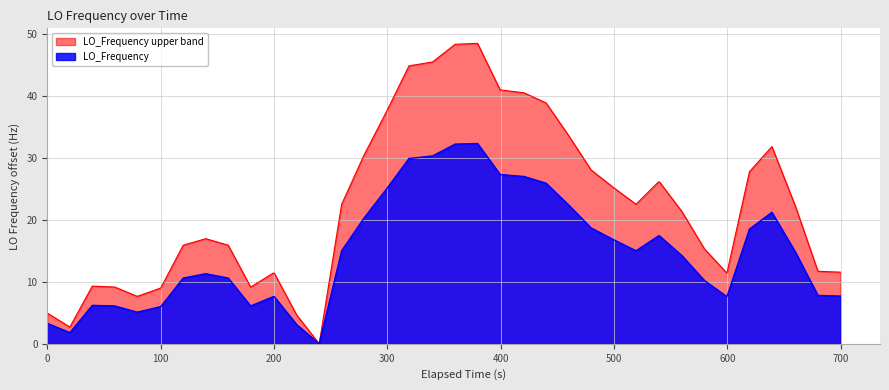

Rank the series by their maximum value, from lowest to highest.

LO_Frequency, LO_Frequency upper band